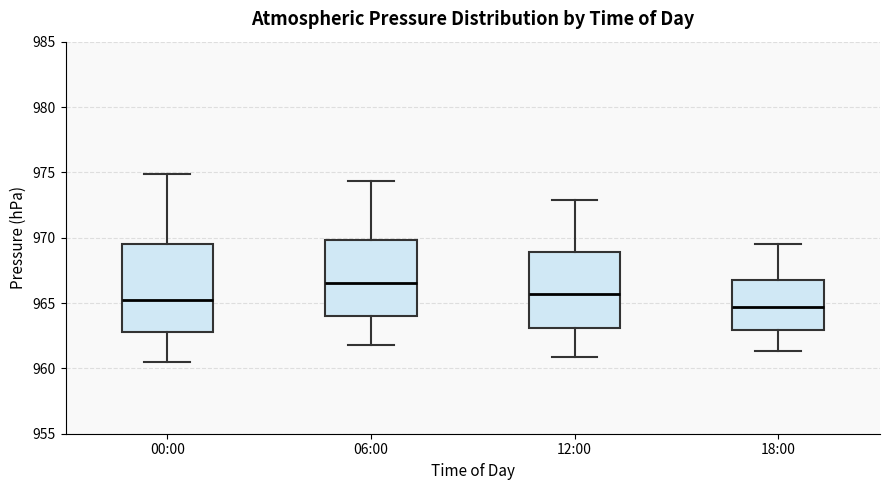

Reading left to right, transcribe this box plot: for each box, give where its median line is, the range the box spans, and where its two whiskers end, as read against the y-axis. The values are not printed on the chart, so give them approximately, as read against the axis.

00:00: median 965.0, box 963.0 to 969.5, whiskers 960.5 to 975.0
06:00: median 966.5, box 964.0 to 970.0, whiskers 962.0 to 974.5
12:00: median 965.5, box 963.0 to 969.0, whiskers 961.0 to 973.0
18:00: median 964.5, box 963.0 to 967.0, whiskers 961.5 to 969.5